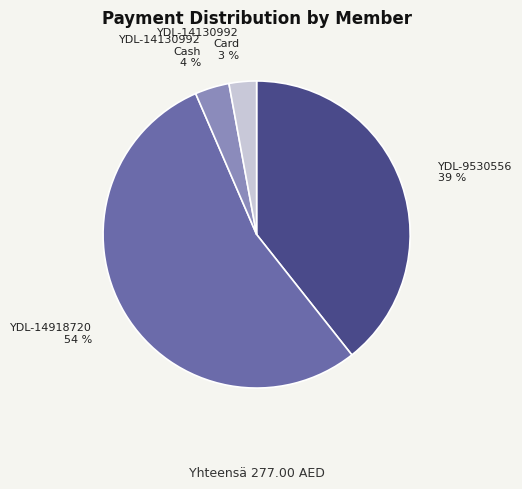

Do YDL-14918720 and YDL-9530556 together represent more than half of the pie?

Yes